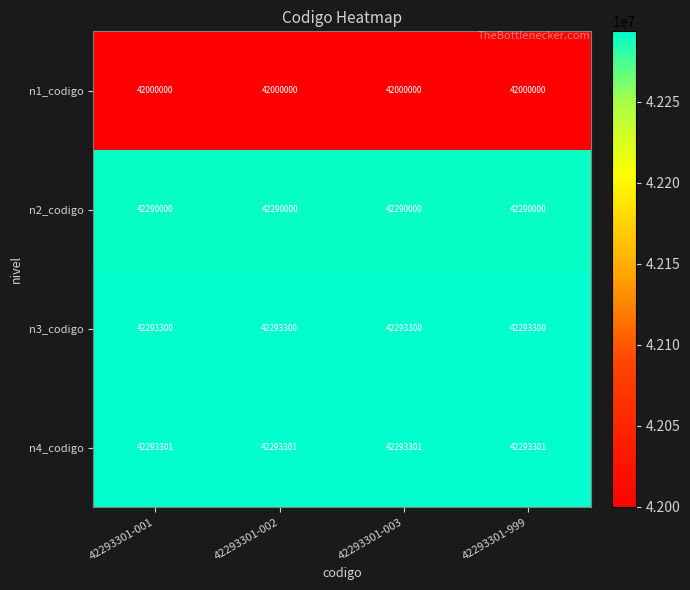

Rank the series at 42293301-003 from lowest to highest value.

n1_codigo, n2_codigo, n3_codigo, n4_codigo